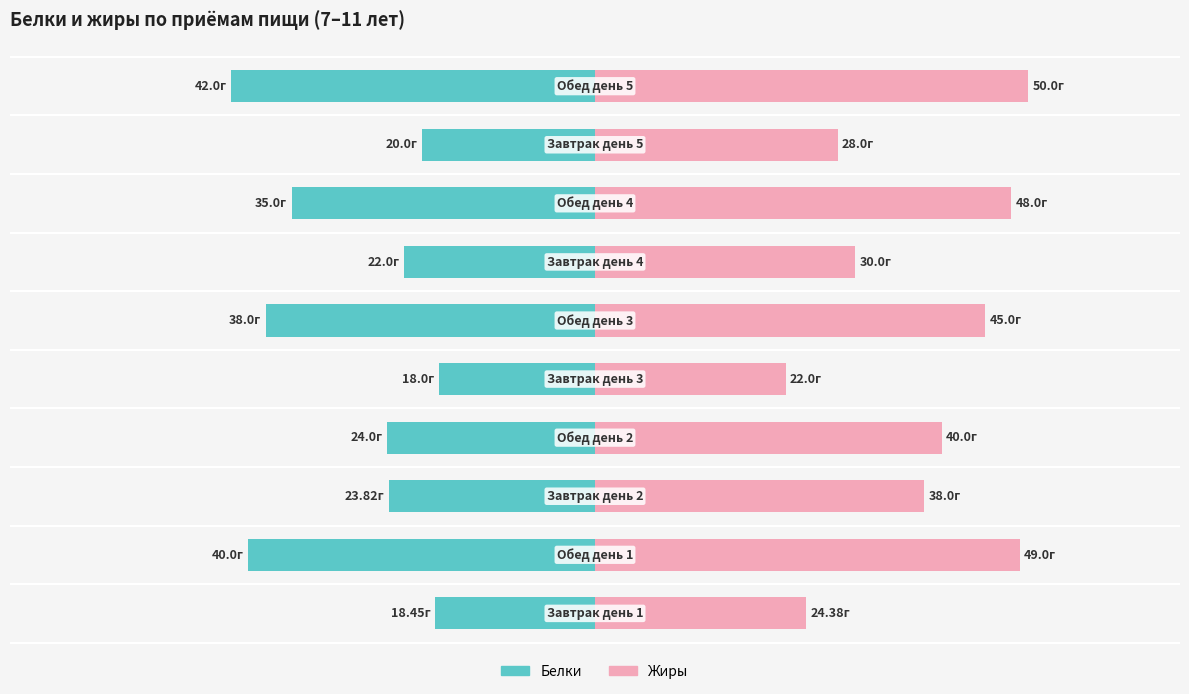

Rank the series by their average value, from highest to lowest.

Жиры, Белки